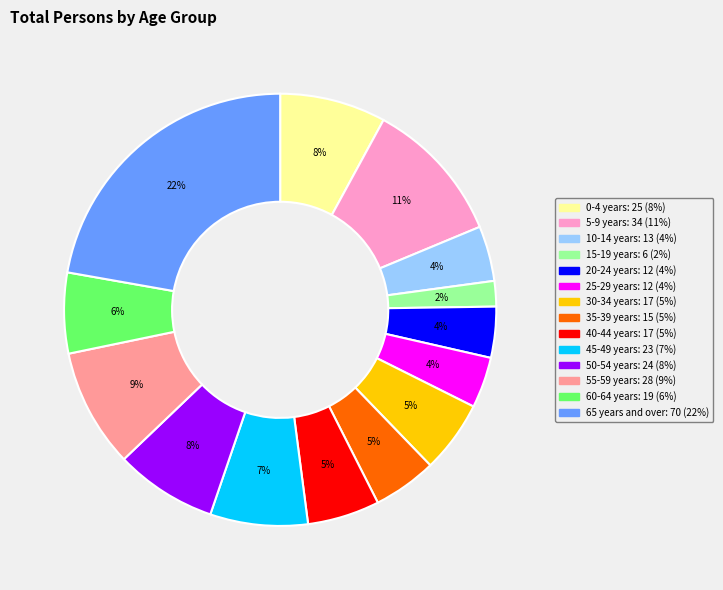

To the nearest percent, what portion does 40-44 years represent?

5%